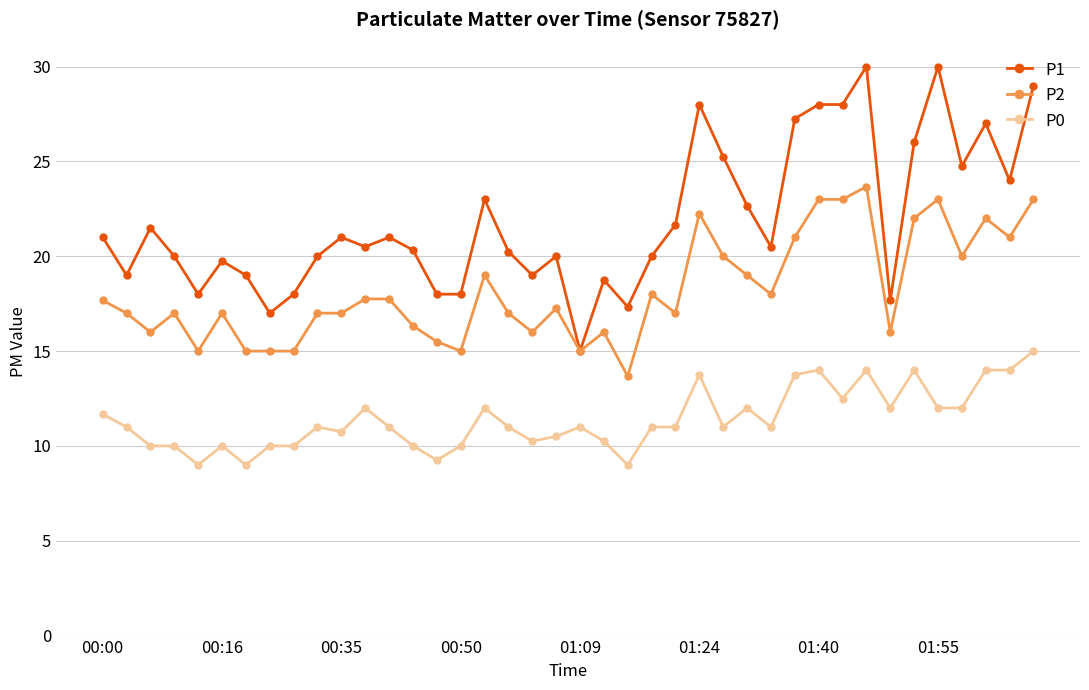

Rank the series by their average value, from lowest to highest.

P0, P2, P1